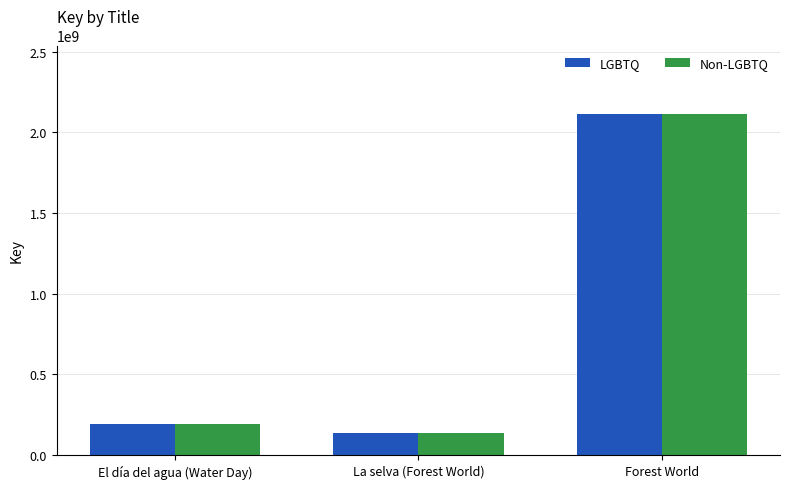

Reading left to right, extract all data points from this chart.

LGBTQ: El día del agua (Water Day)=193611145	La selva (Forest World)=140143980	Forest World=2115049206
Non-LGBTQ: El día del agua (Water Day)=193611145	La selva (Forest World)=140143980	Forest World=2115049206